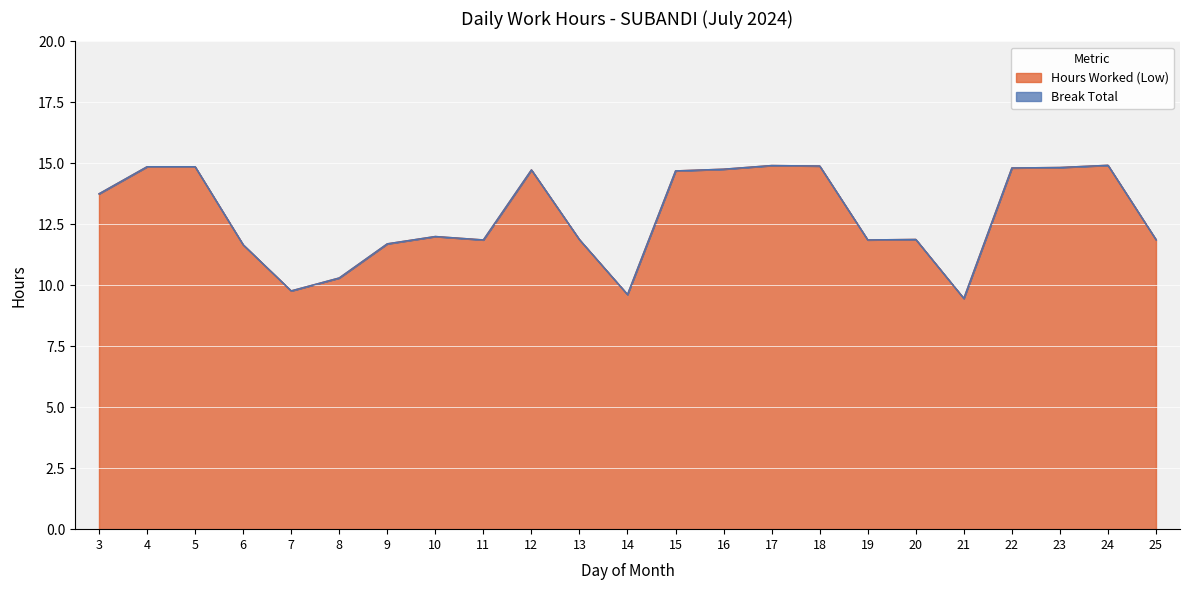

What is the change in value from 5 to 13?

-3.0